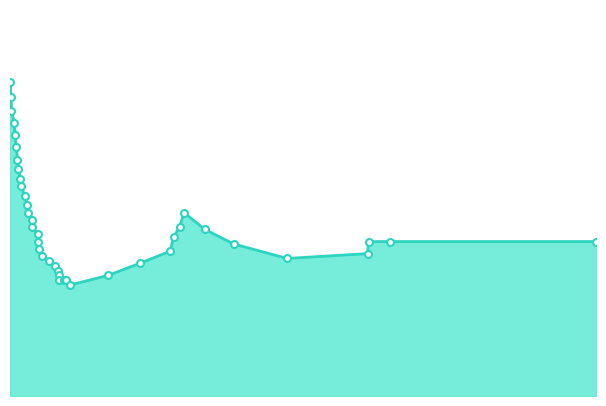

Is this an area chart (filled region under the line)?

Yes